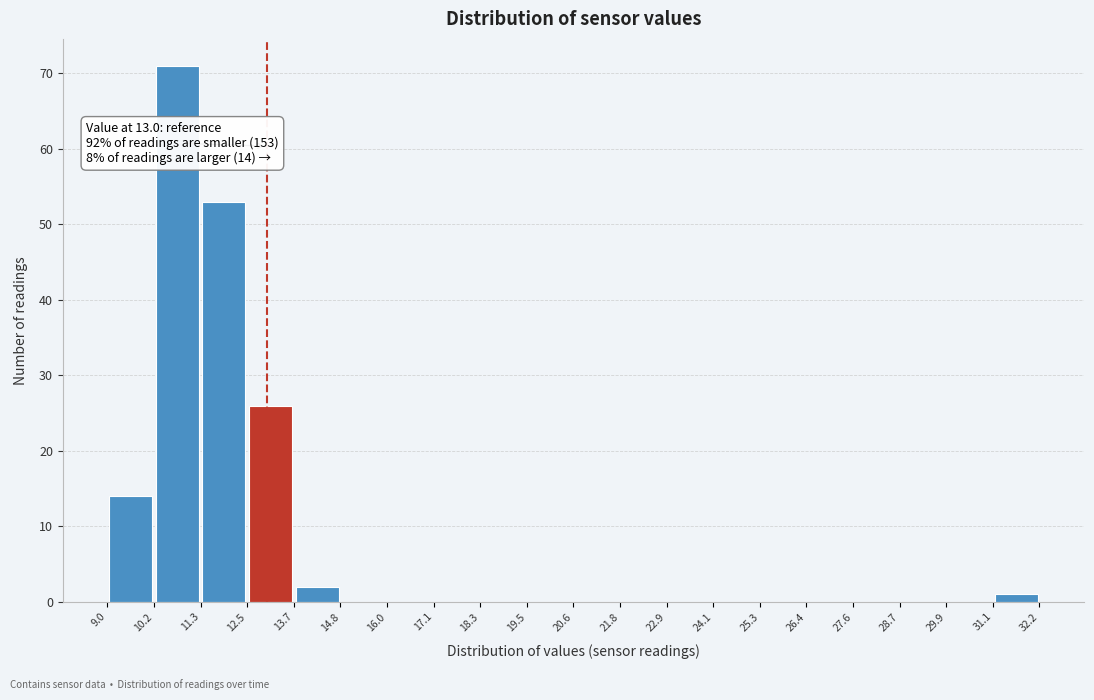

Which range on the x-axis has the tallest bar?

10.2 to 11.3